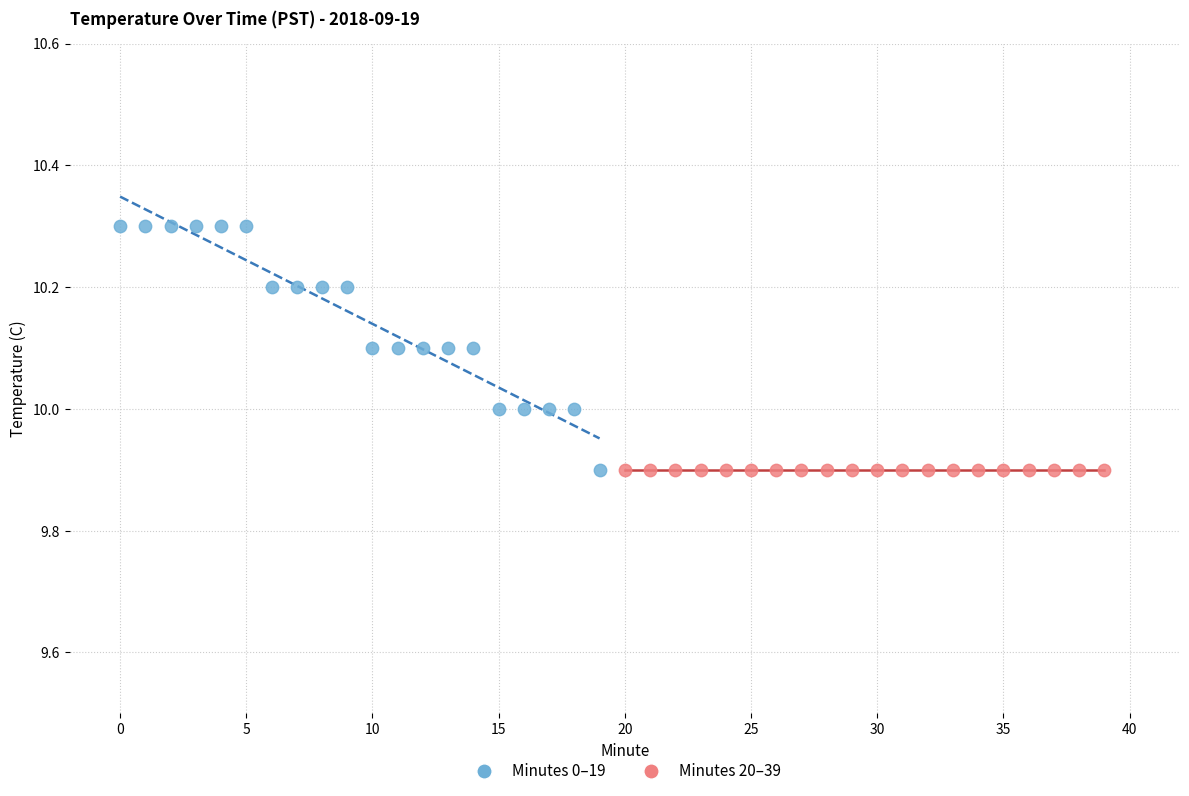

Which series reaches the maximum Y coordinate?

Minutes 0–19